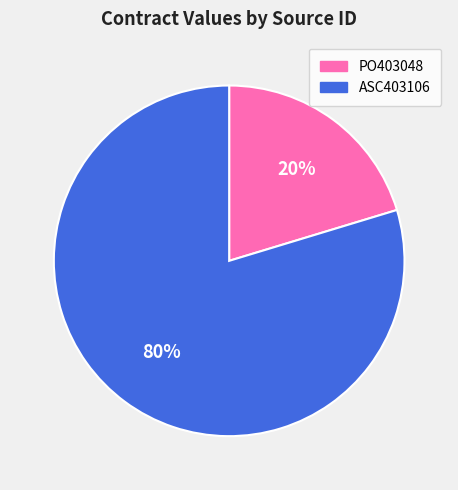

Which category accounts for the majority?

ASC403106